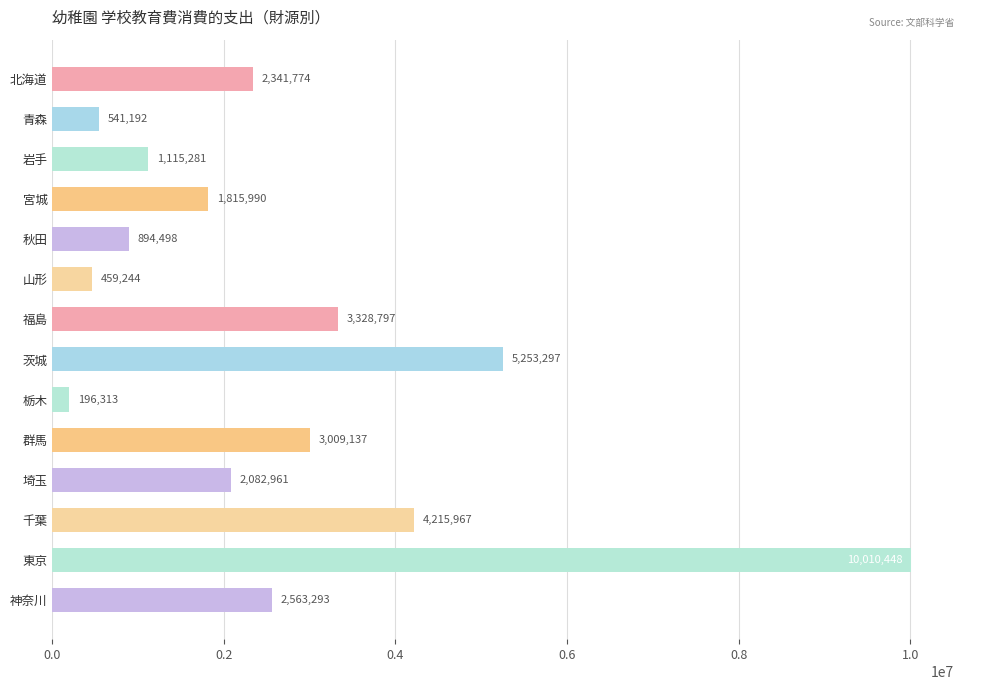

Reading top to bottom, transcribe all the data shown in this chart.

北海道=2341774	青森=541192	岩手=1115281	宮城=1815990	秋田=894498	山形=459244	福島=3328797	茨城=5253297	栃木=196313	群馬=3009137	埼玉=2082961	千葉=4215967	東京=10010448	神奈川=2563293